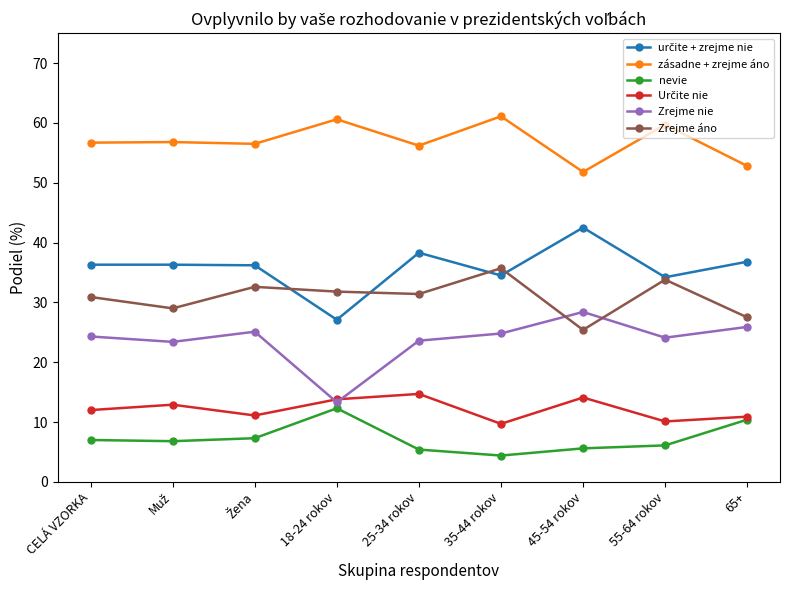

What is the difference between the maximum and minimum values in the zásadne + zrejme áno series?

9.3